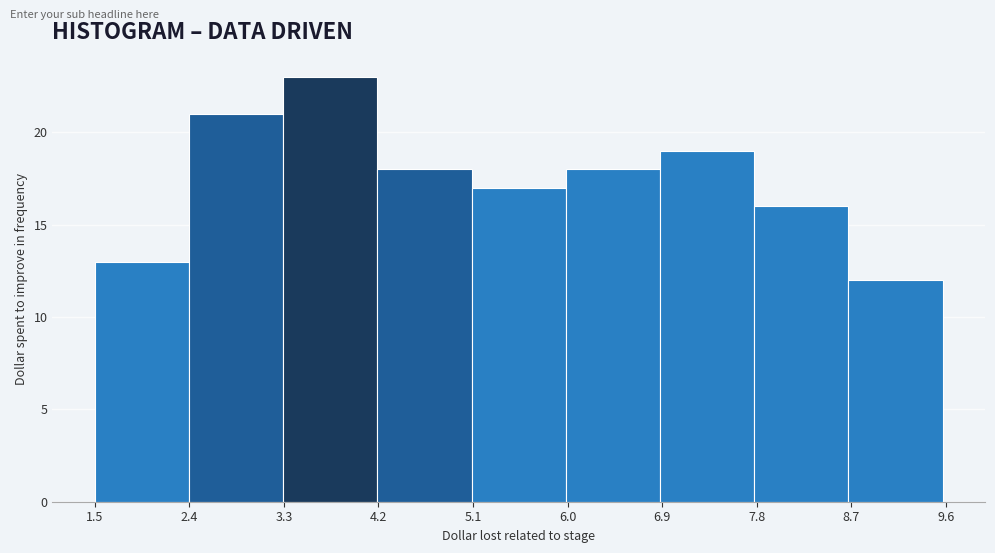

Reading left to right, transcribe this chart: for each bar, give the range it covers on the x-axis and its height. Neither the bar edges nor the heights are printed on the chart, so give them approximately, as read against the axes.

1.5 to 2.4: 13
2.4 to 3.3: 21
3.3 to 4.2: 23
4.2 to 5.1: 18
5.1 to 6.0: 17
6.0 to 6.9: 18
6.9 to 7.8: 19
7.8 to 8.7: 16
8.7 to 9.6: 12